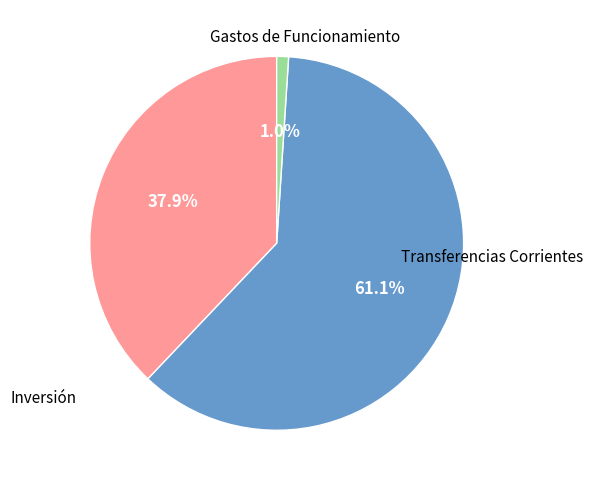

Is there any slice that represents more than half of the pie?

Yes